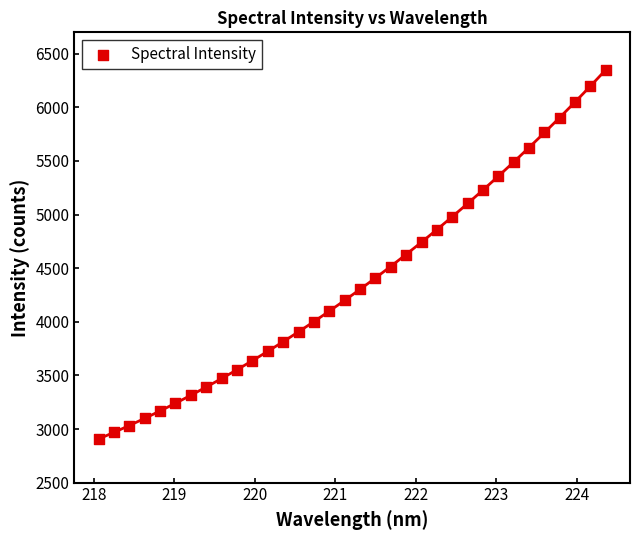

What is the range of Y values (max minus min)?

3446.9